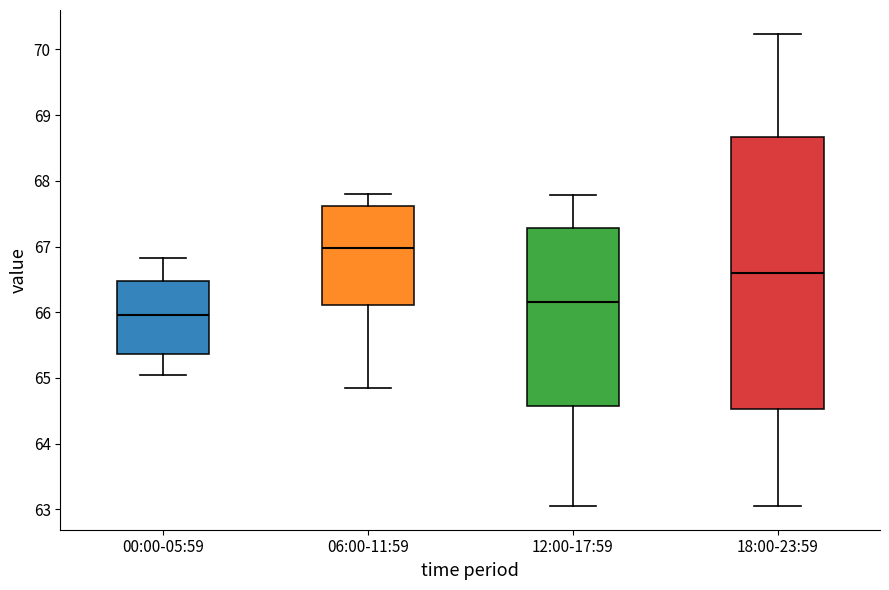

Where does the lower whisker of the box for 12:00-17:59 end on the y-axis? The values are not printed on the chart, so give them approximately, as read against the axis.

63.1